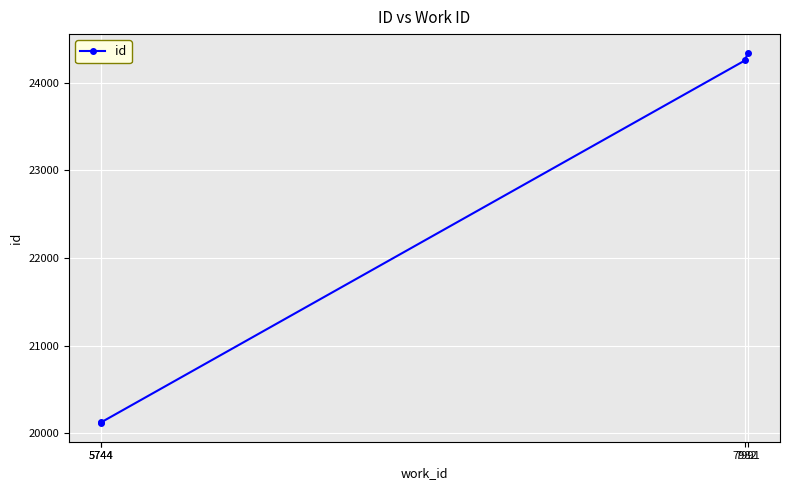

Rank the categories by value from highest to lowest.

7991, 7982, 5744, 5744